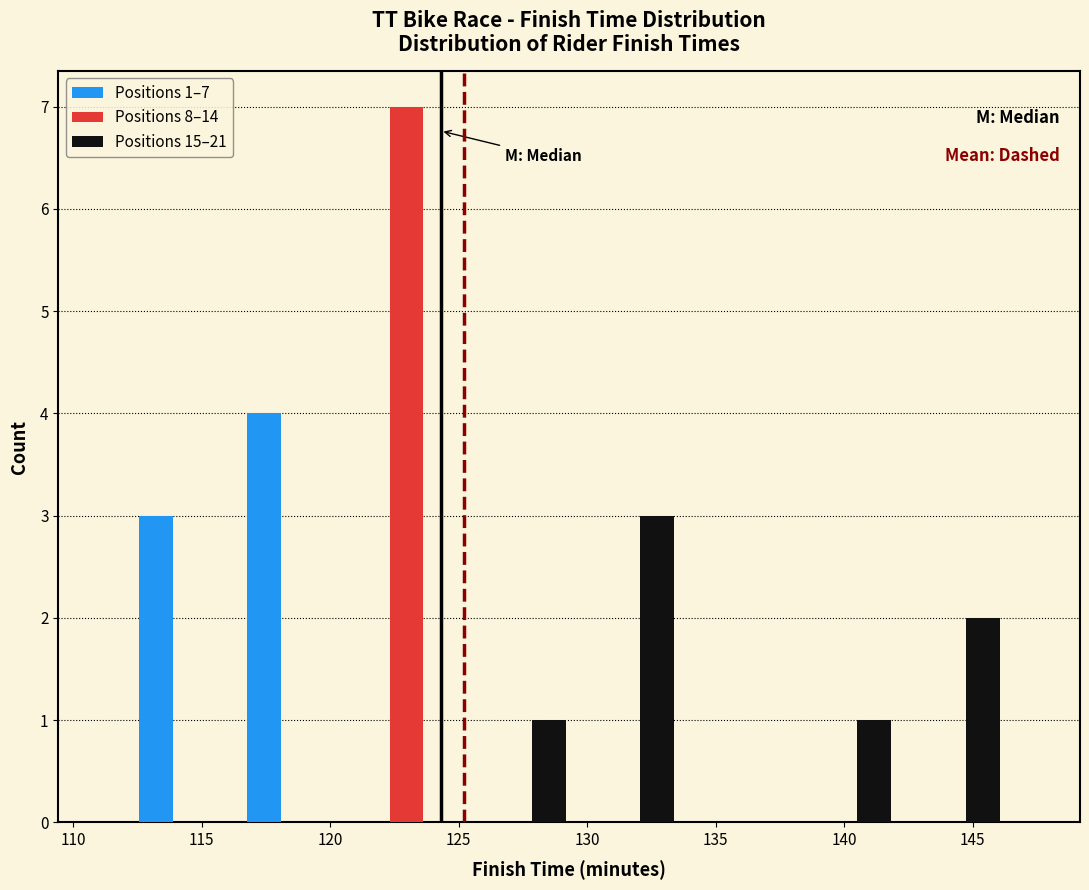

In the Positions 15–21 series, which range on the x-axis has the tallest bar?

129.5 to 133.5